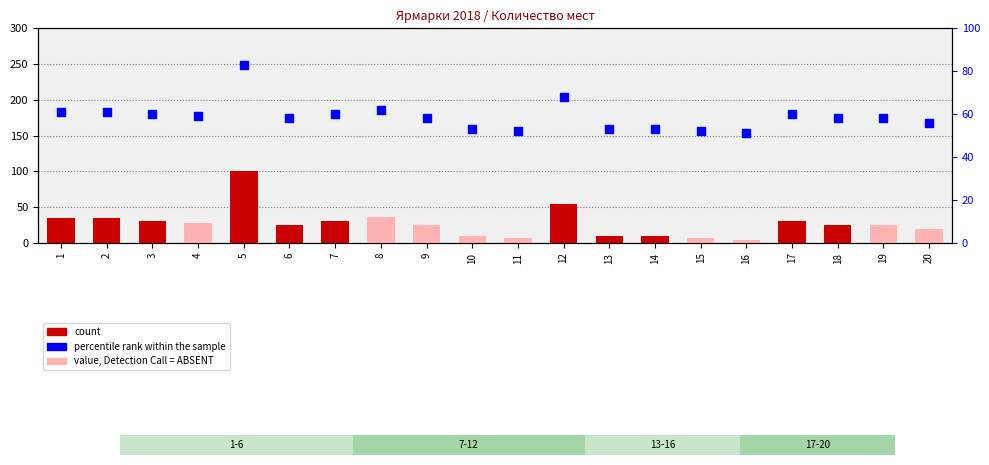

Is the value of percentile rank within the sample at 3 greater than the value of count at 8?

Yes